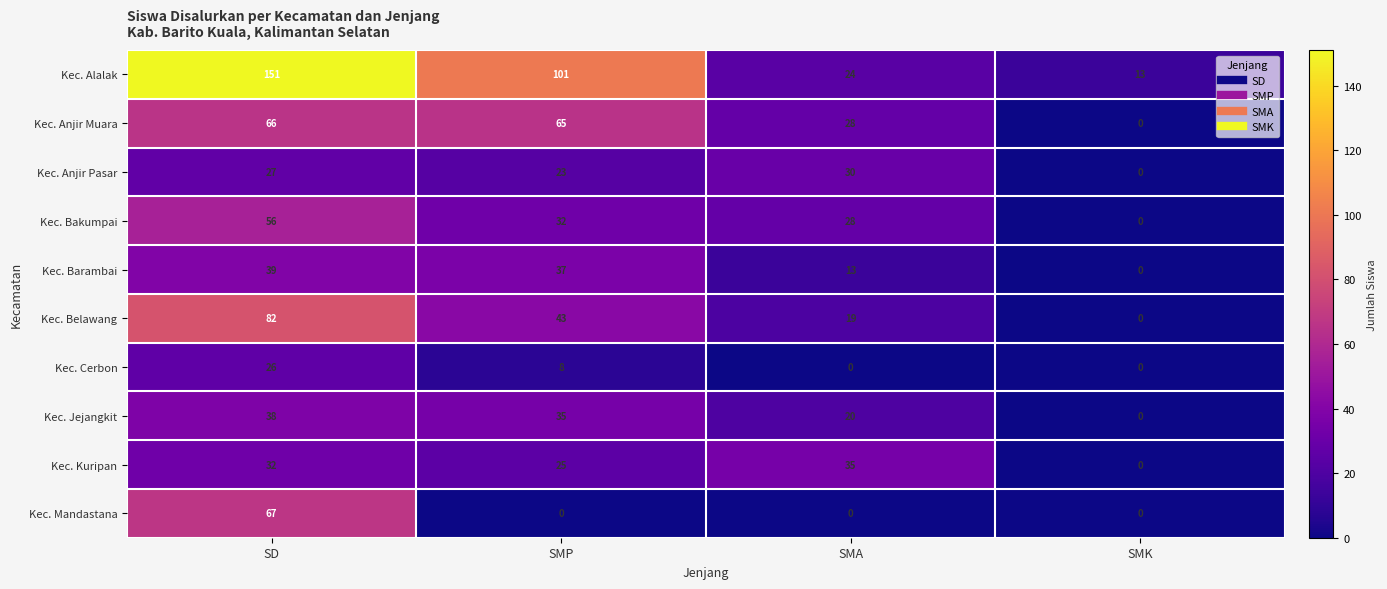

Rank the series by their maximum value, from lowest to highest.

Kec. Cerbon, Kec. Anjir Pasar, Kec. Kuripan, Kec. Jejangkit, Kec. Barambai, Kec. Bakumpai, Kec. Anjir Muara, Kec. Mandastana, Kec. Belawang, Kec. Alalak